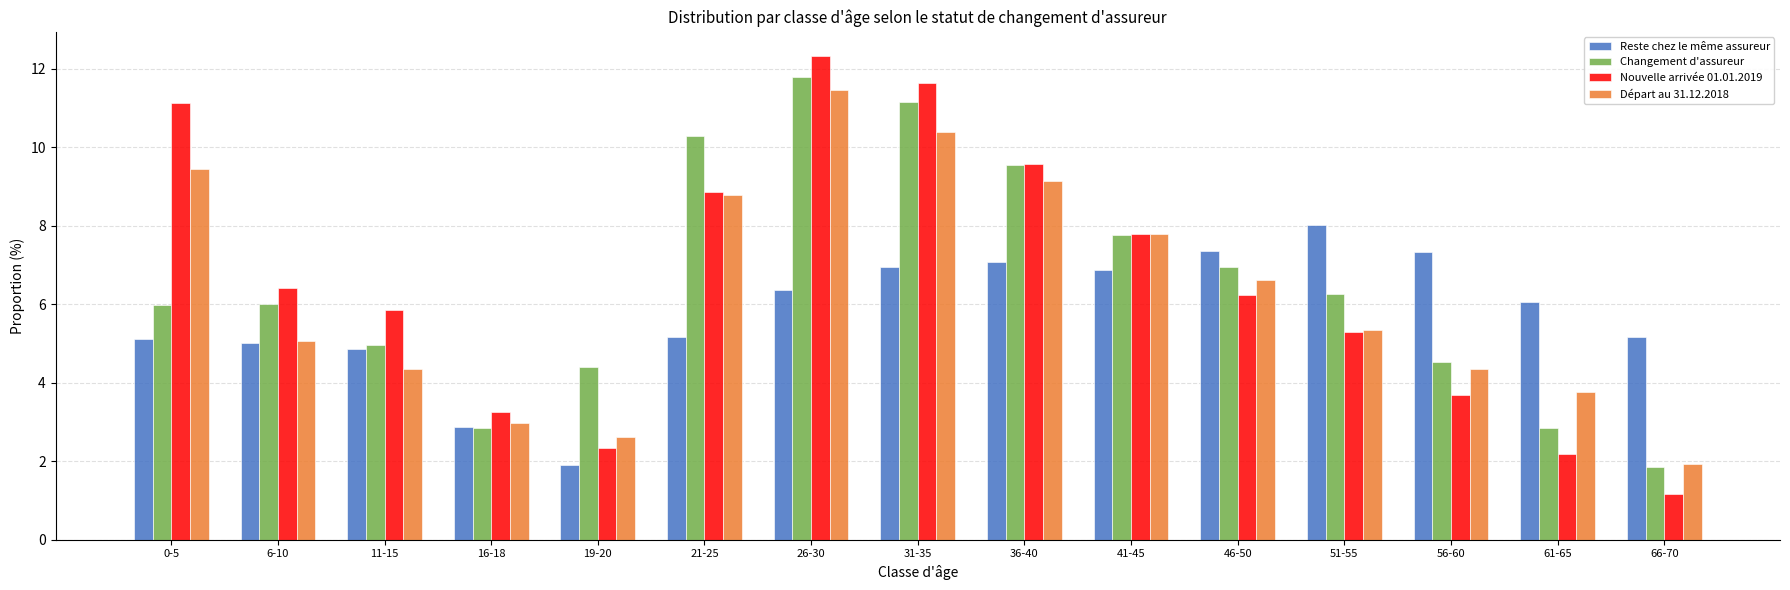

What is the label of the 7th bar from the right?

36-40